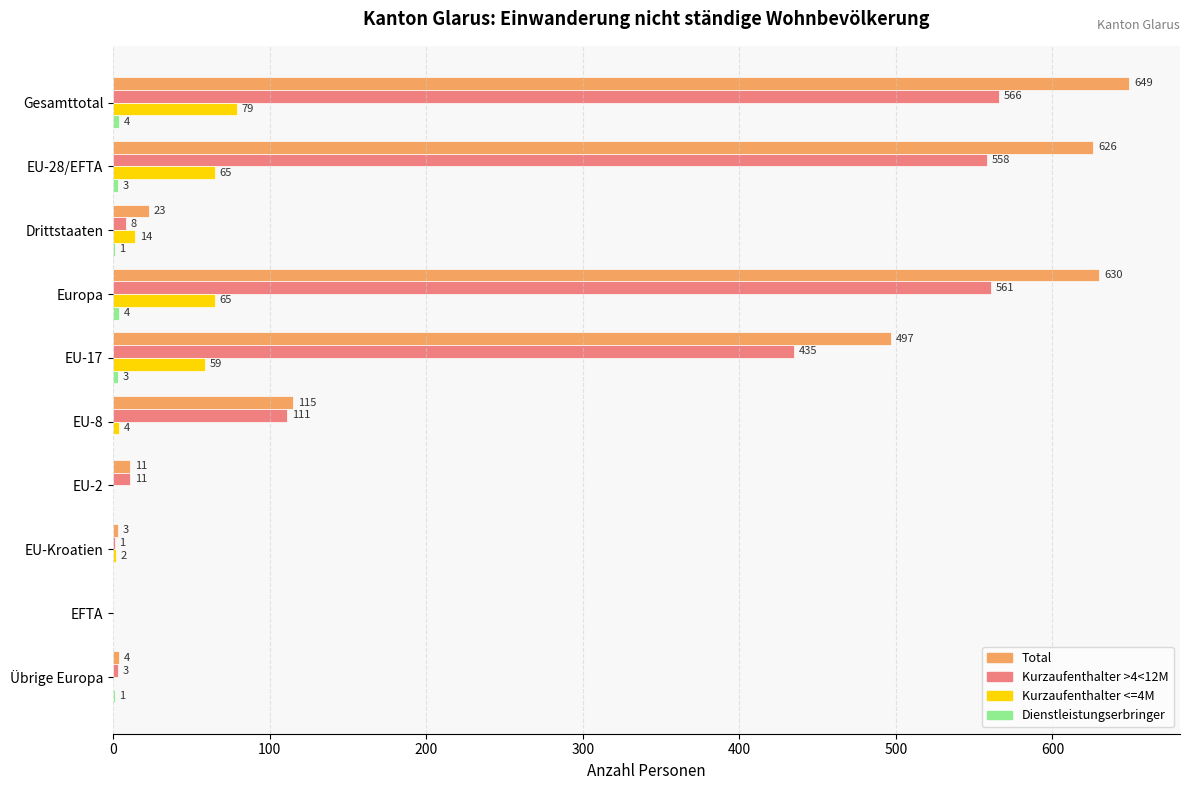

At which category does the chart reach its peak across all series?

Gesamttotal